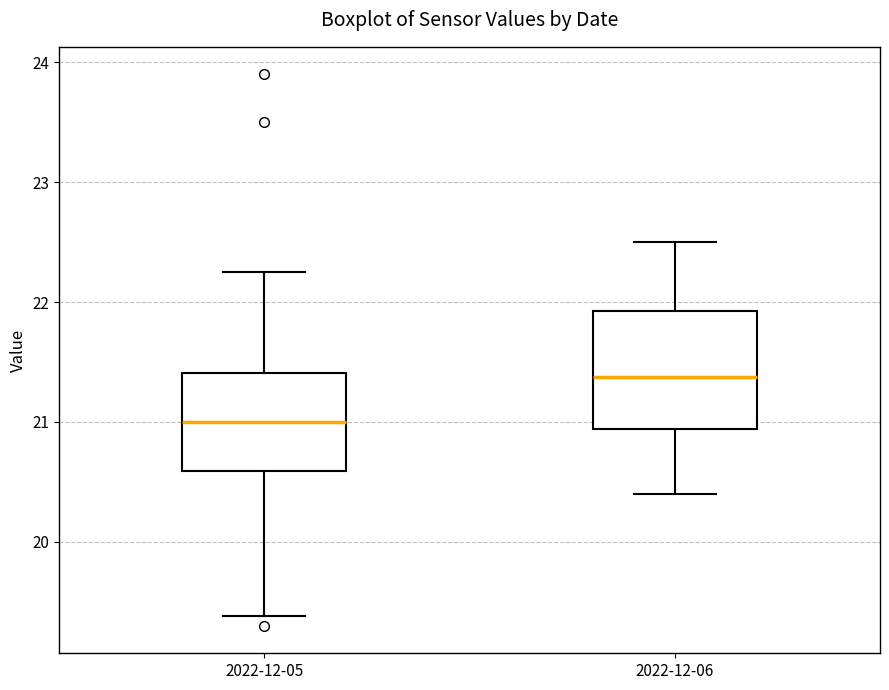

Reading left to right, transcribe this box plot: for each box, give where its median line is, the range the box spans, and where its two whiskers end, as read against the y-axis. The values are not printed on the chart, so give them approximately, as read against the axis.

2022-12-05: median 21.0, box 20.6 to 21.4, whiskers 19.4 to 22.3
2022-12-06: median 21.4, box 20.9 to 21.9, whiskers 20.4 to 22.5